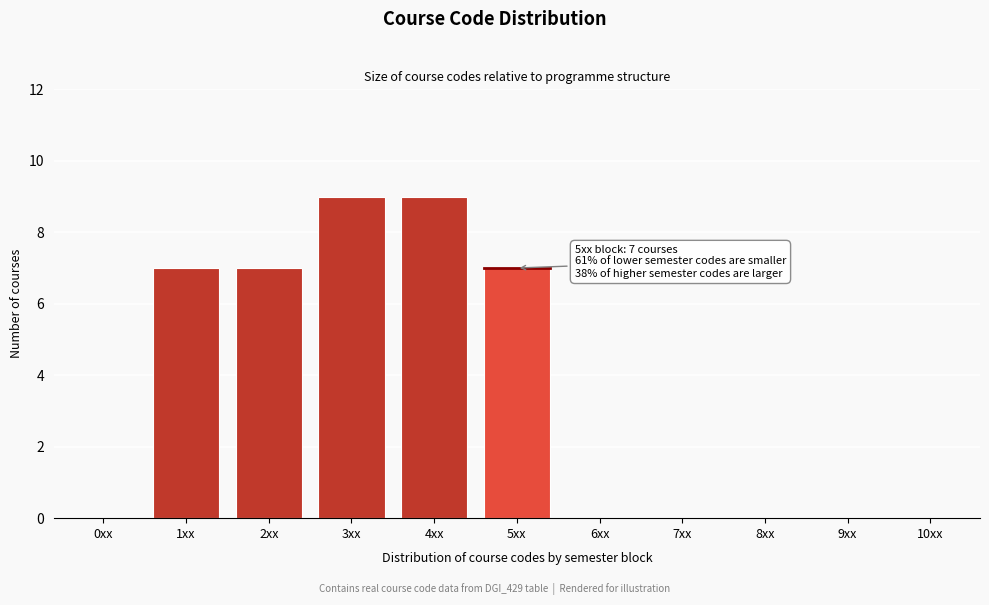

Reading left to right, list all the values displayed in this chart.

0xx=0	1xx=7	2xx=7	3xx=9	4xx=9	5xx=7	6xx=0	7xx=0	8xx=0	9xx=0	10xx=0